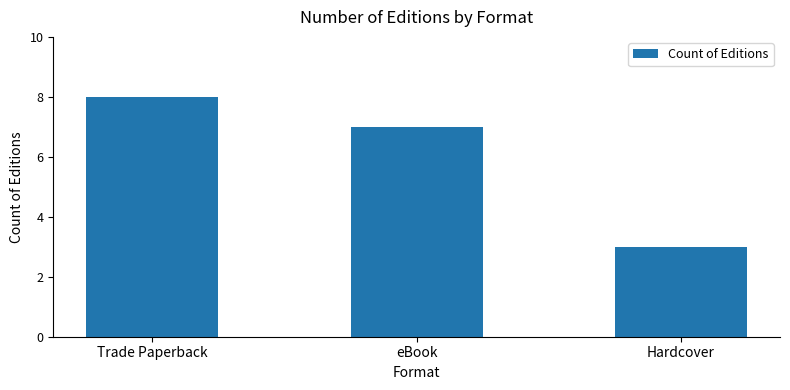

How many data points does each series have?

3